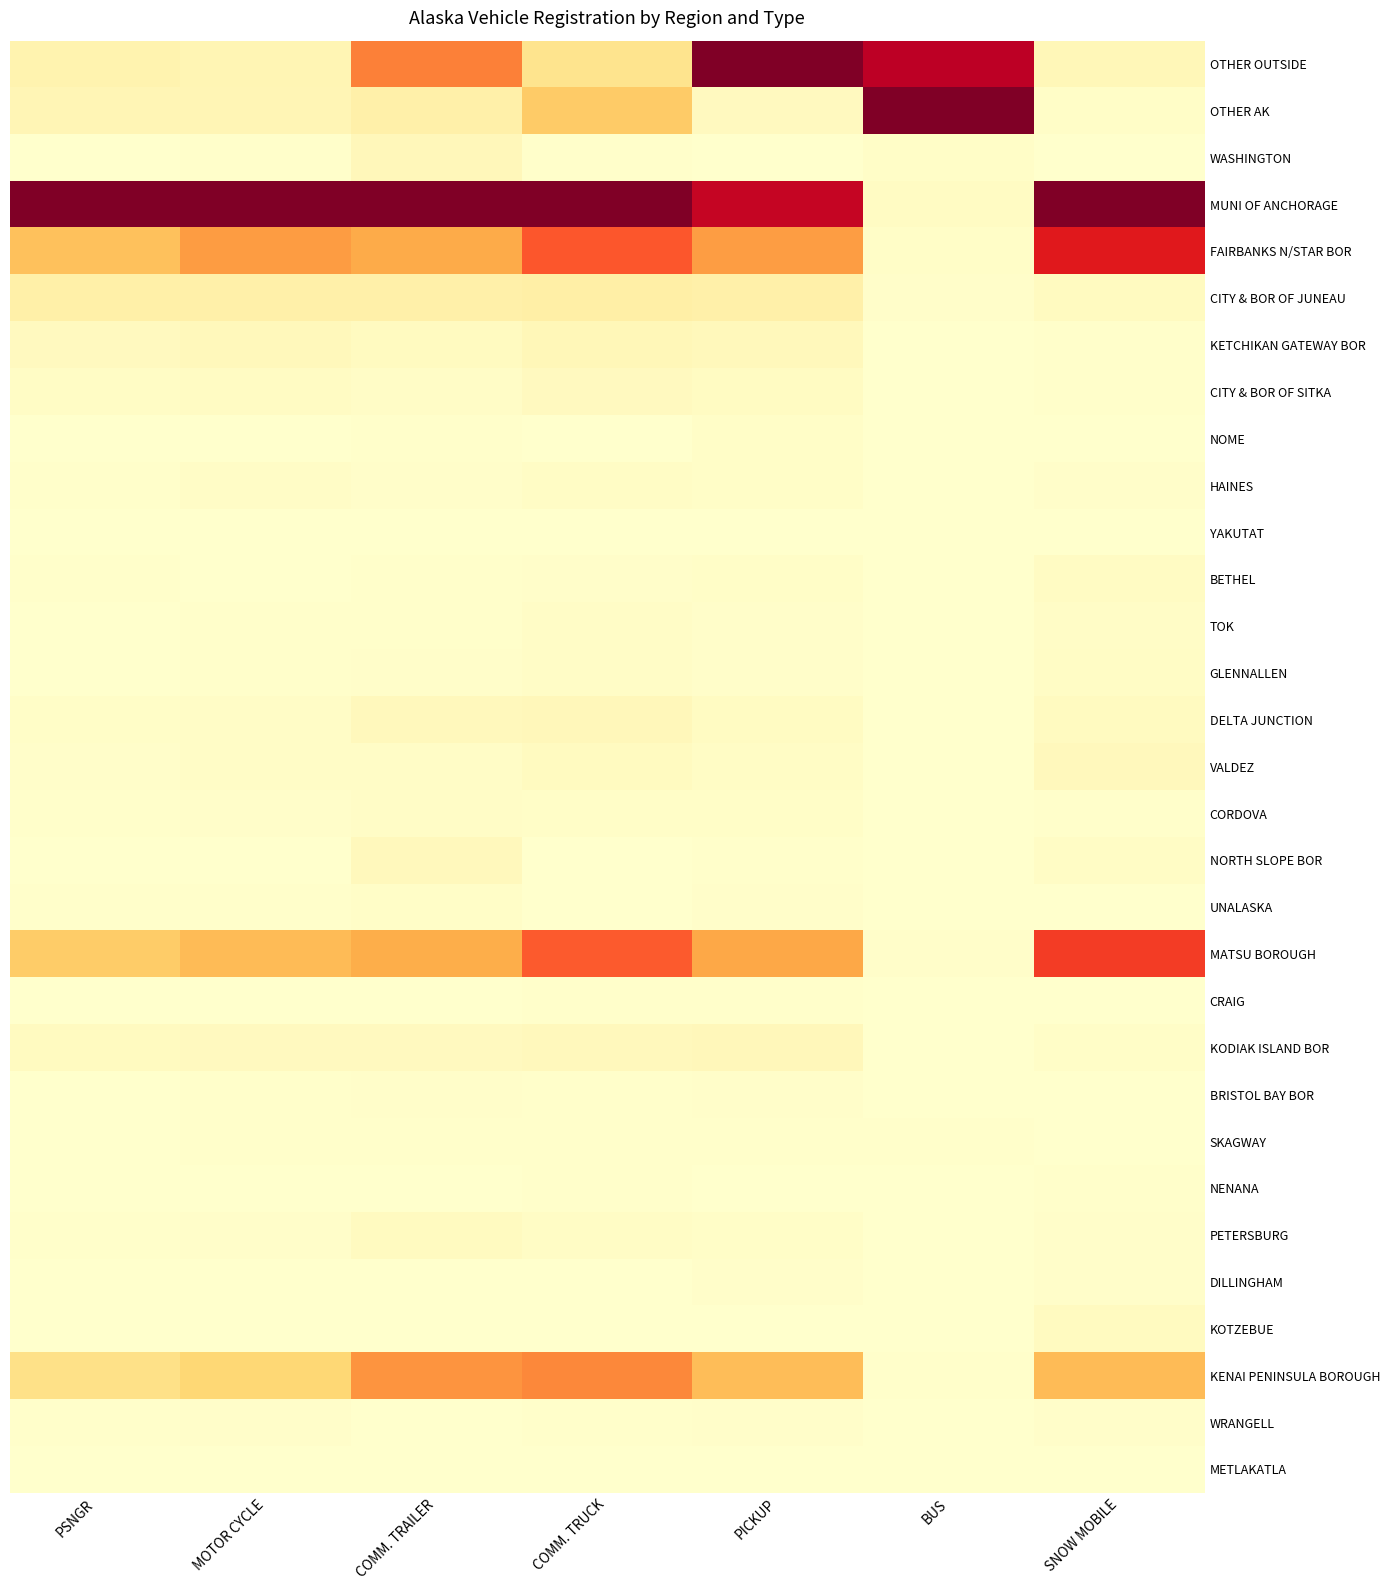

What is the total value across all series at SNOW MOBILE?

3.2